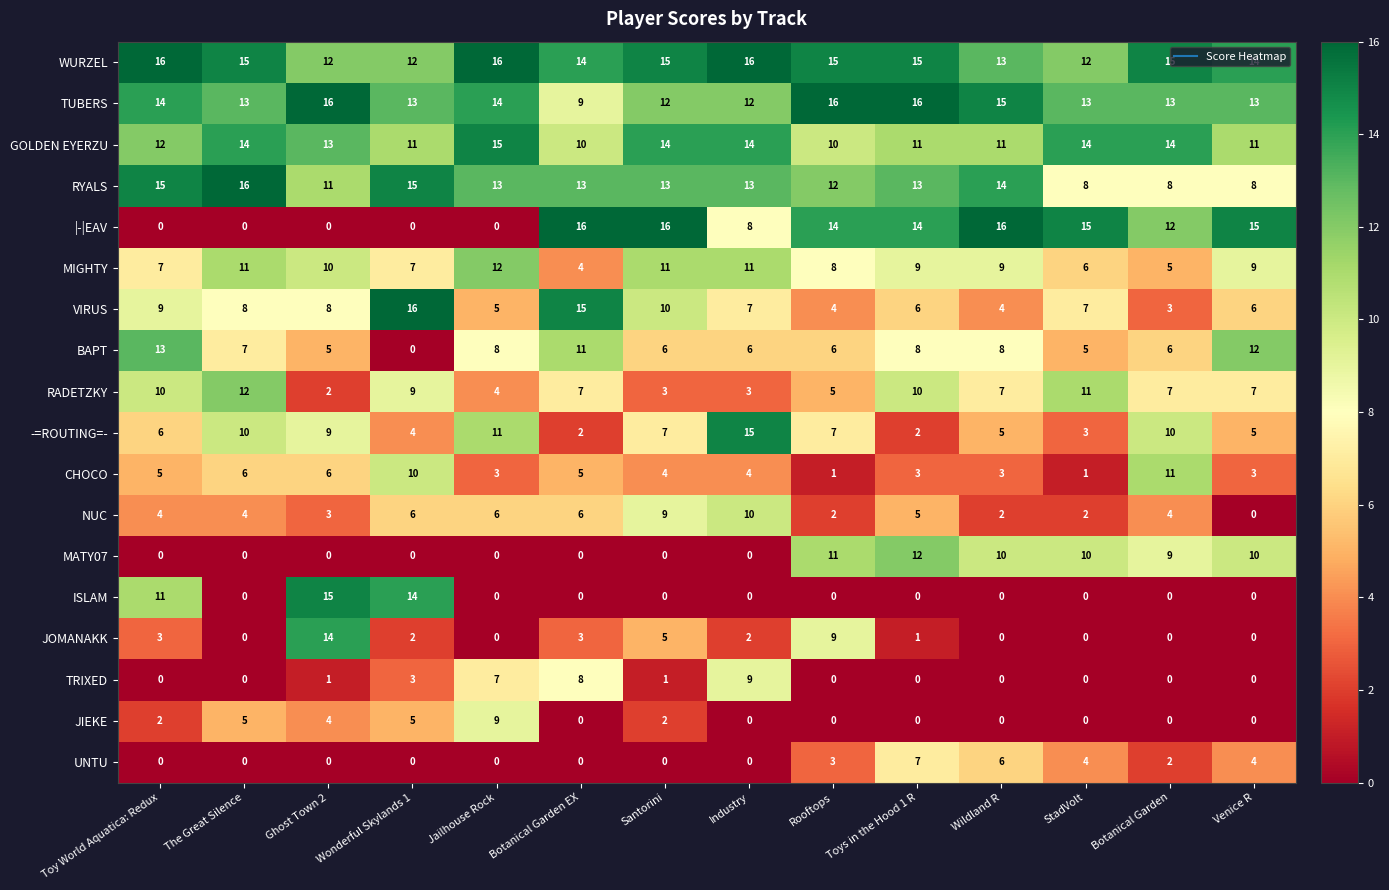

What is the highest value of the |-|EAV series?

16